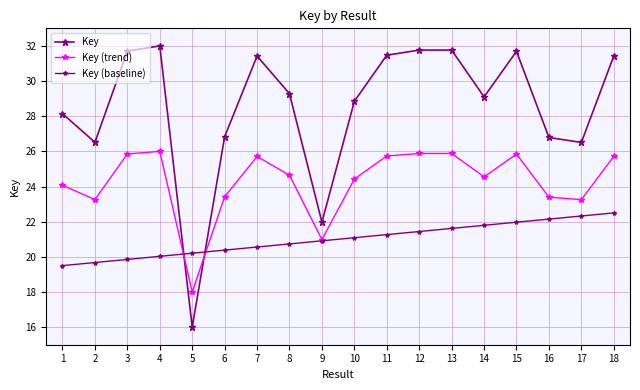

At how many categories does at least one series exceed 29?

10